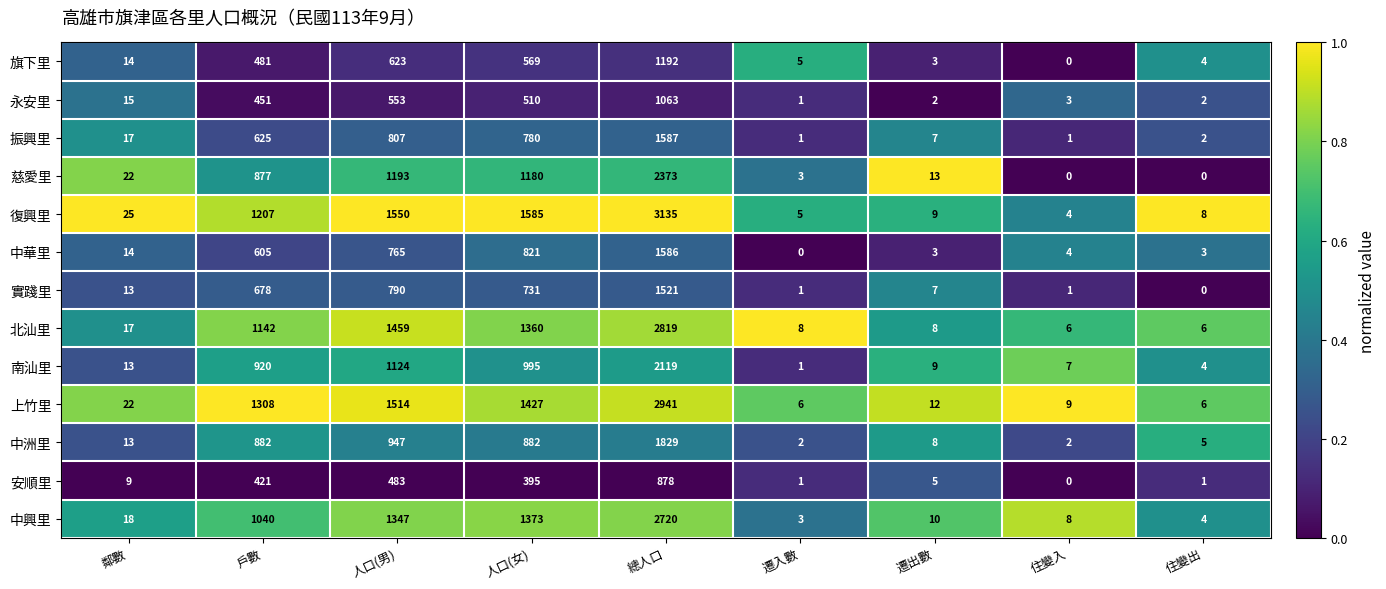

Which series has the widest spread of values?

復興里